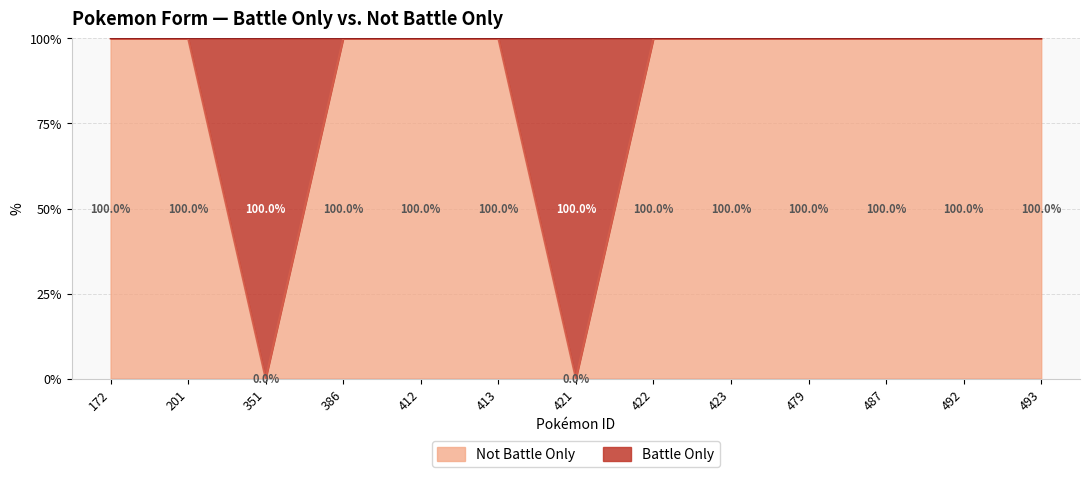

Reading left to right, extract all data points from this chart.

172=1	201=1	351=0	386=1	412=1	413=1	421=0	422=1	423=1	479=1	487=1	492=1	493=1